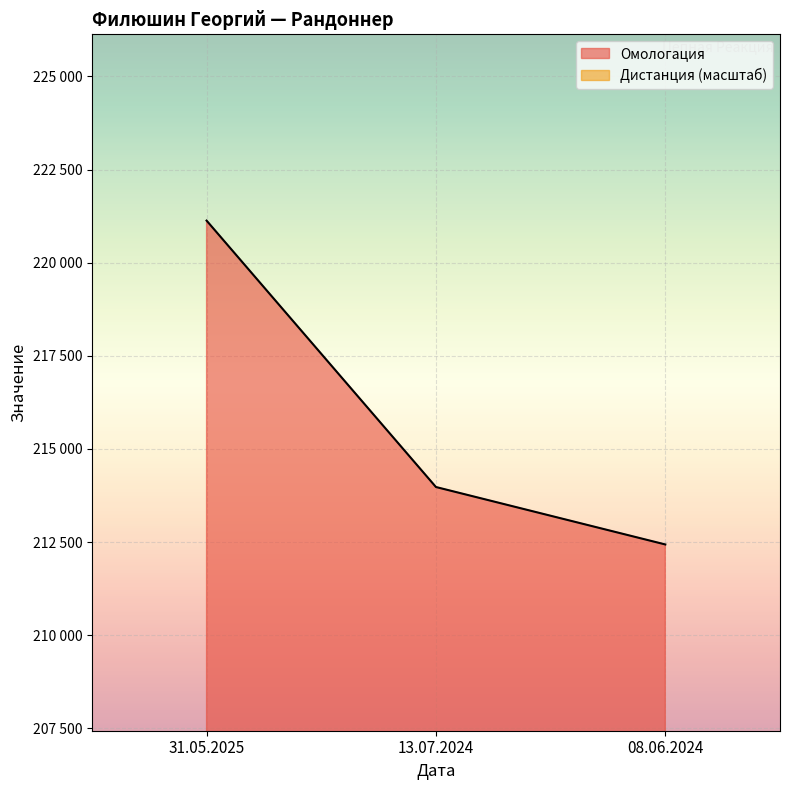

What is the label of the 2nd point from the left?

13.07.2024